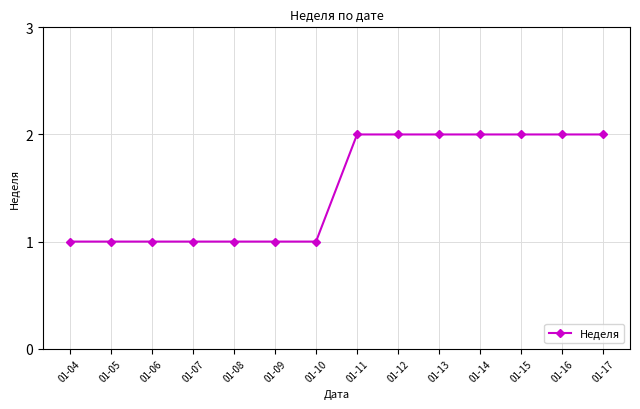

What is the difference between the second highest and second lowest values?

1